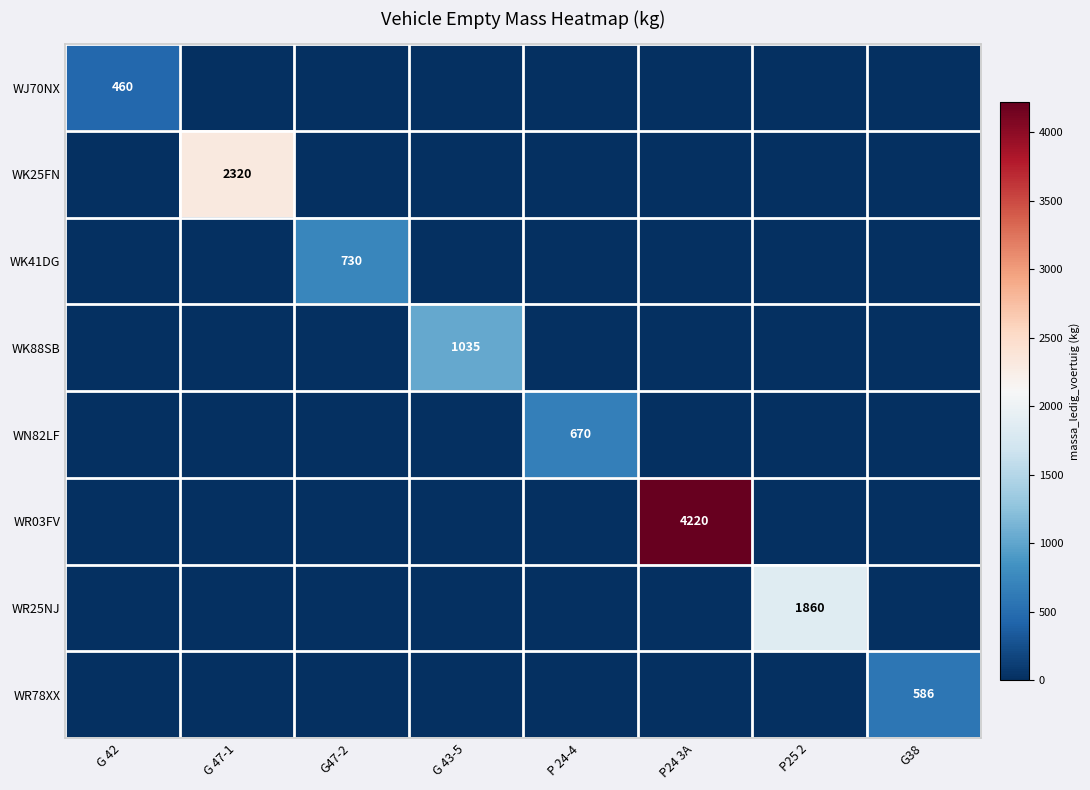

How many series are shown in this chart?

8